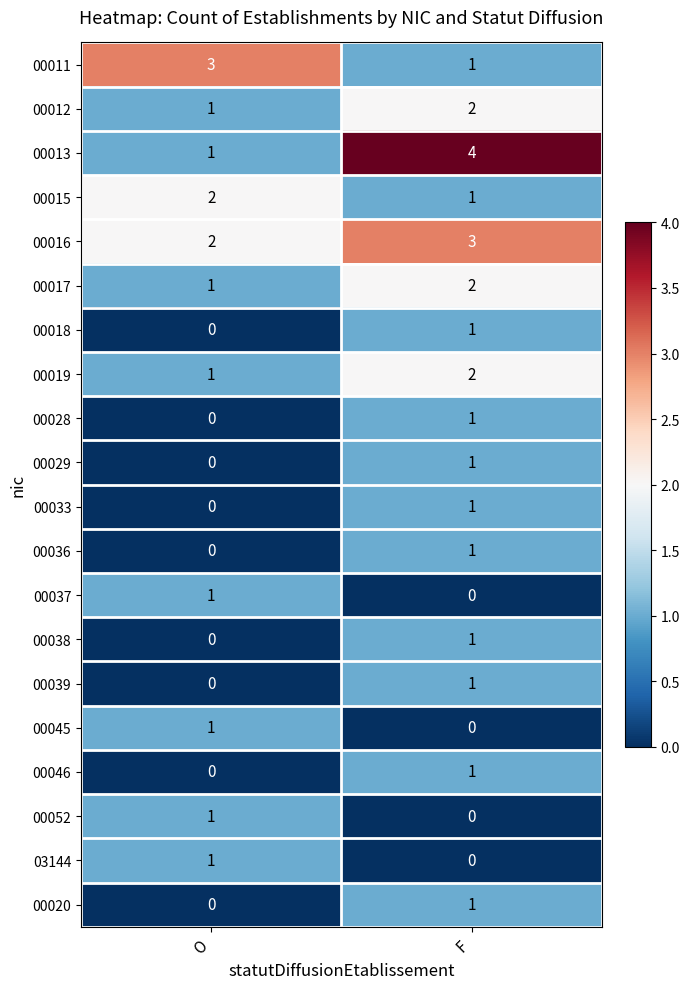

Which series has the largest range (max minus min)?

00013